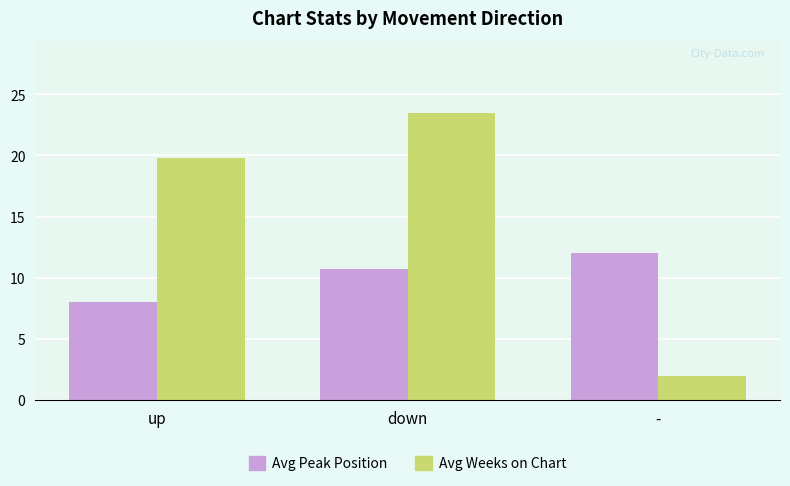

The value of Avg Peak Position at - is 12.0. True or false?

True